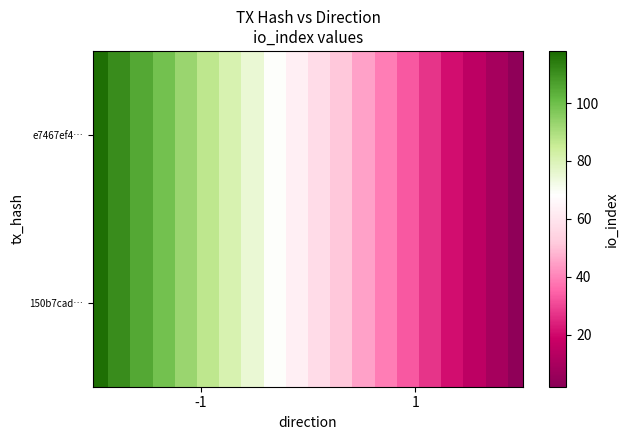

True or false: 150b7cadb2ced40b1f415c5b4afd6469fadae08 has a value of 2 at io_index.

True